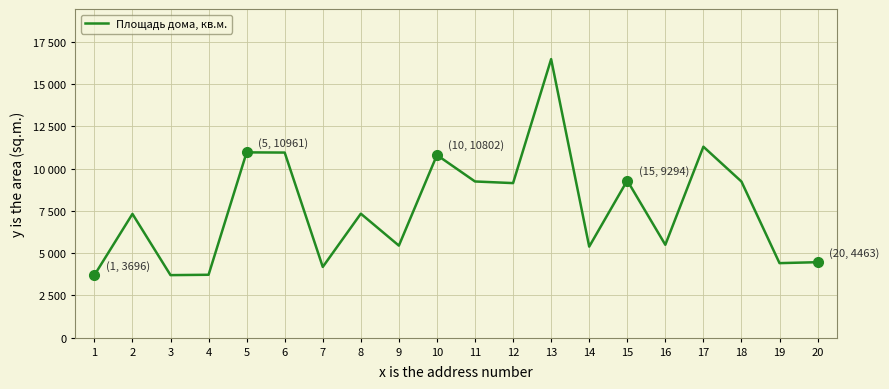

How many points are lower than both their immediate neighbors (excluding endpoints)?

7